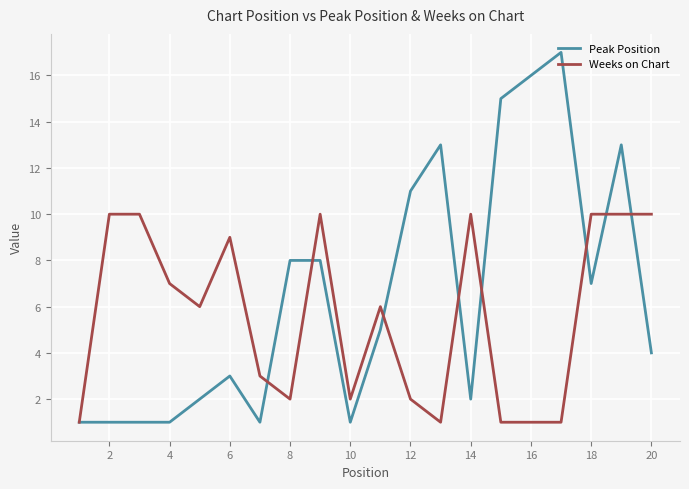

What is the maximum value shown in the chart?

17